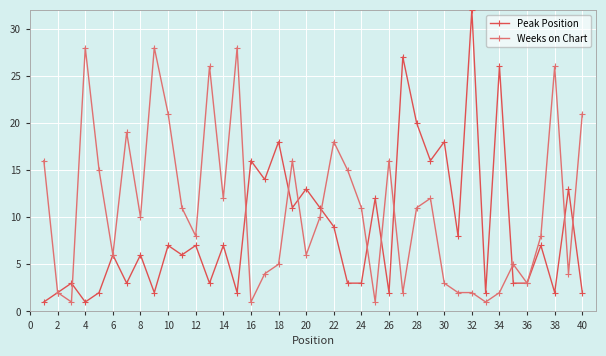

What is the difference between the second highest and minimum values in the Weeks on Chart series?

27